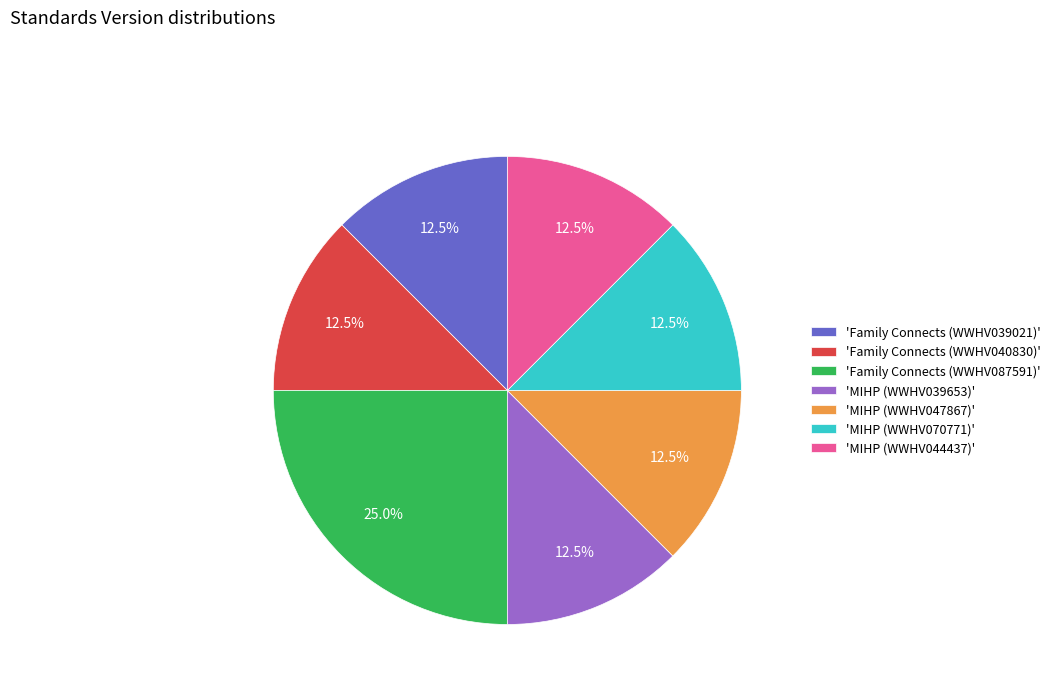

Which category has the biggest portion of the pie?

'Family Connects (WWHV087591)'